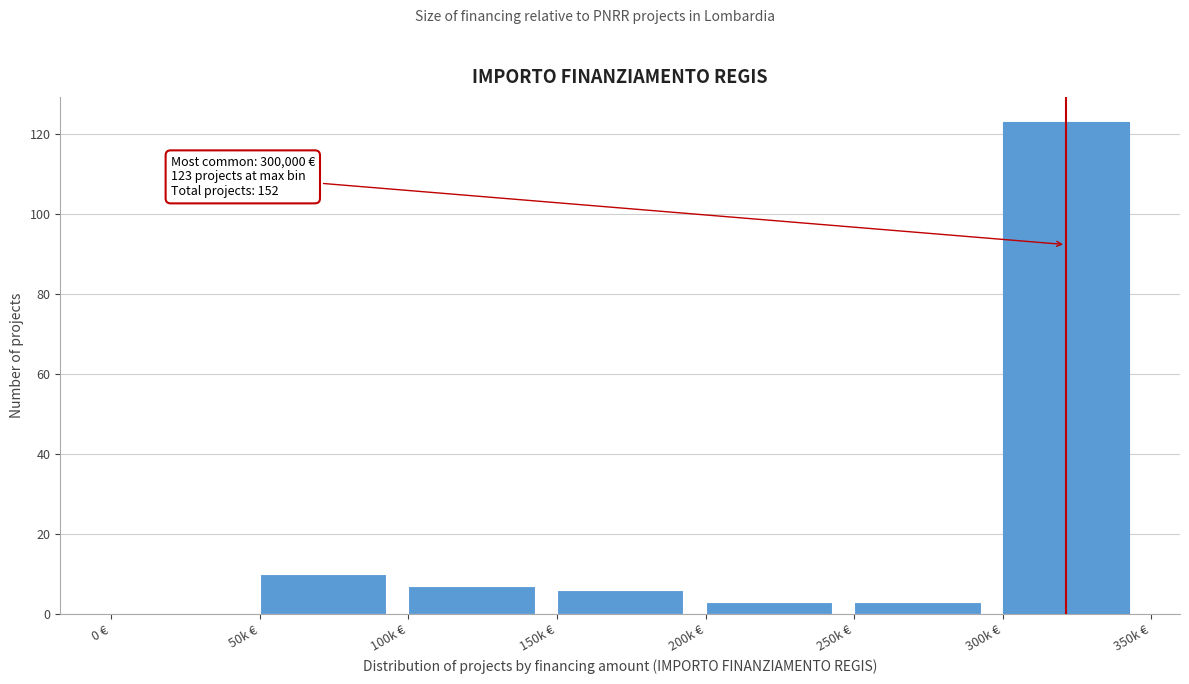

Reading right to left, transcribe all the data shown in this chart.

300k €=123	250k €=3	200k €=3	150k €=6	100k €=7	50k €=10	0 €=0